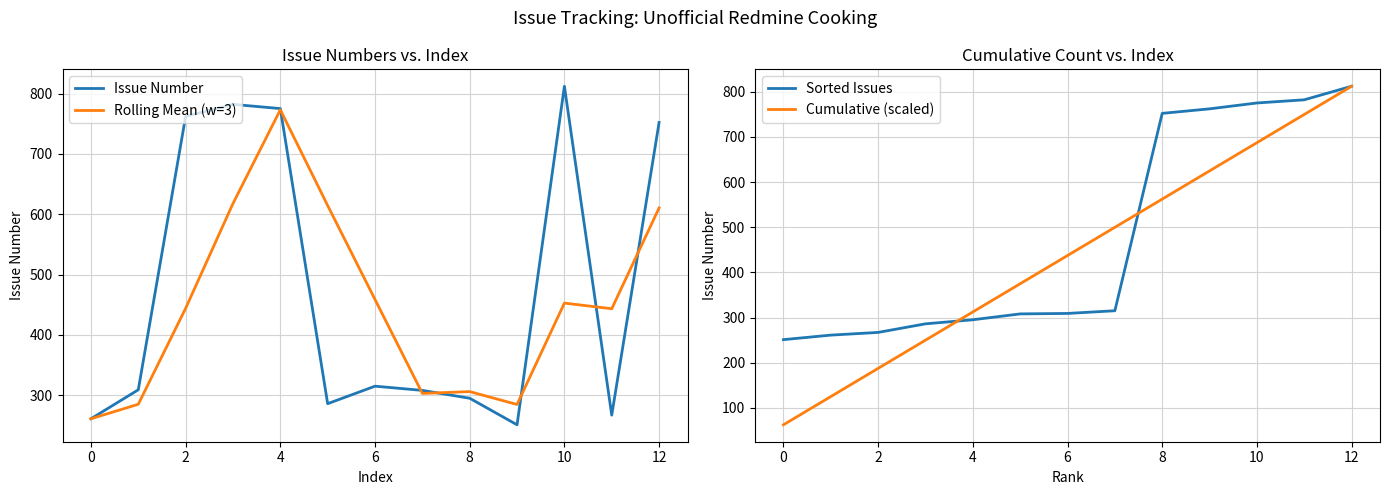

The value of Rolling Mean (w=3) at 8 is 106.0. True or false?

False